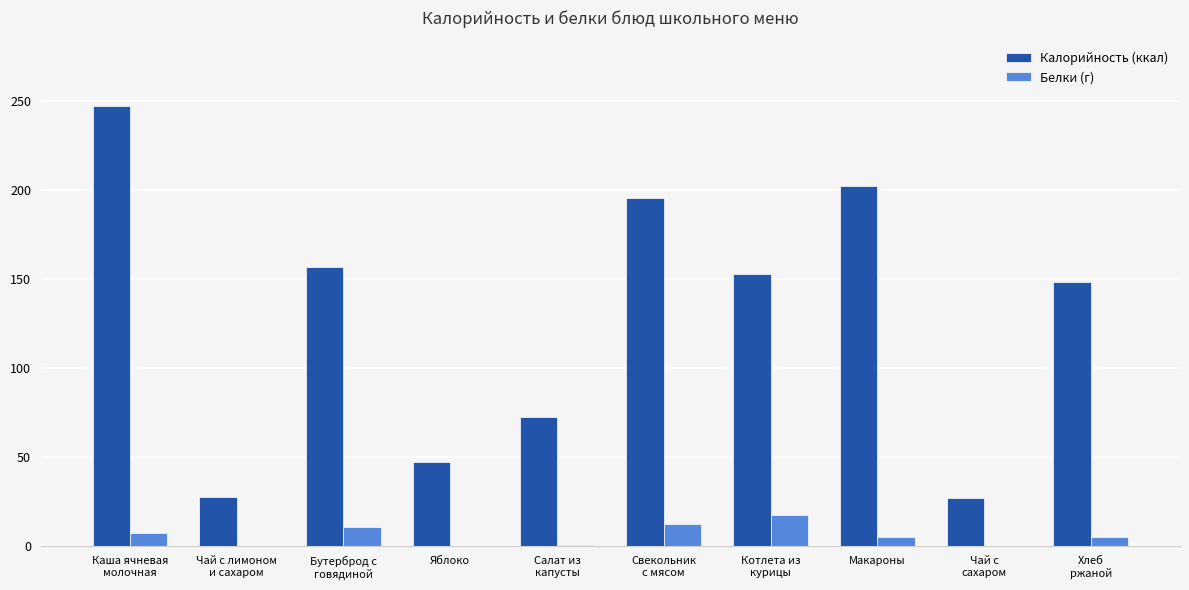

Which series changed the most between Каша ячневая
молочная and Макароны?

Калорийность (ккал)